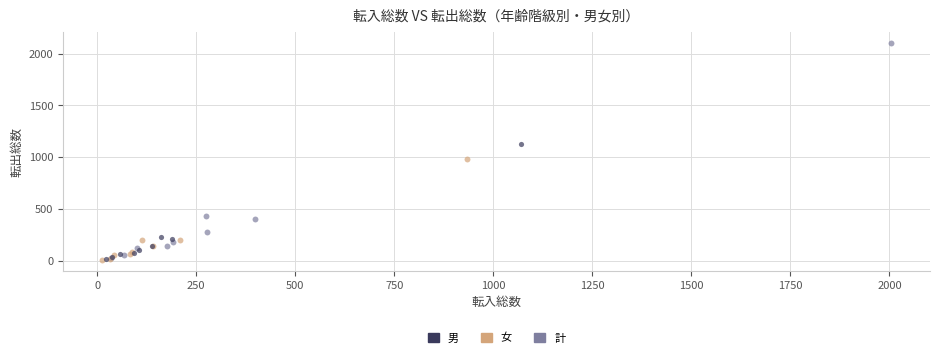

Which series contains the highest Y value?

計